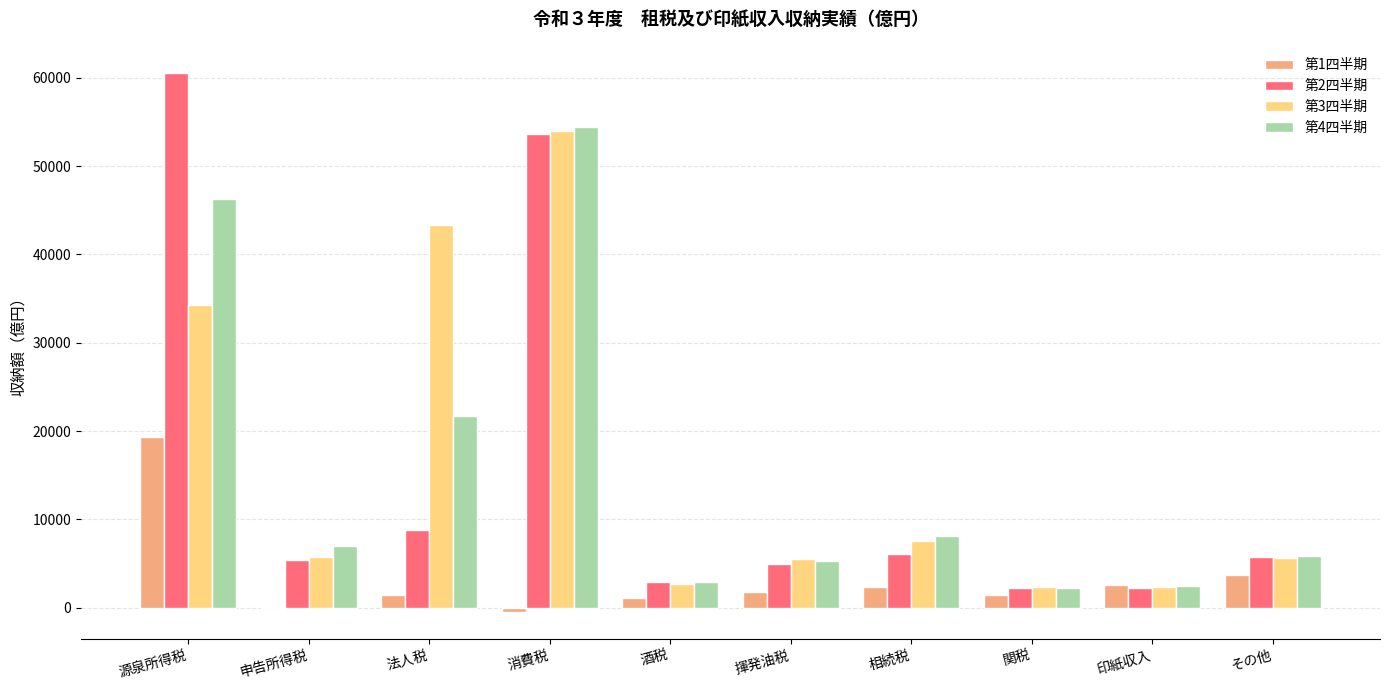

Which series has the largest range (max minus min)?

第2四半期